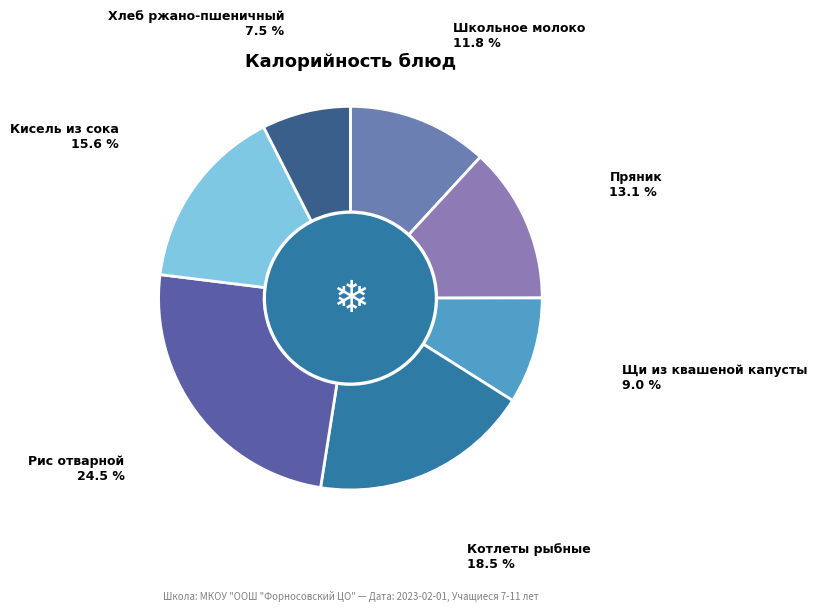

Count the number of slices in the pie.

7